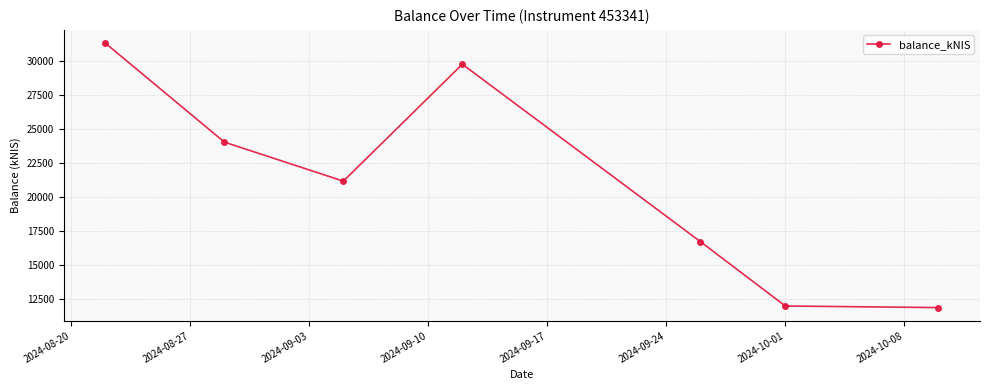

What is the smallest value displayed?

11861.0